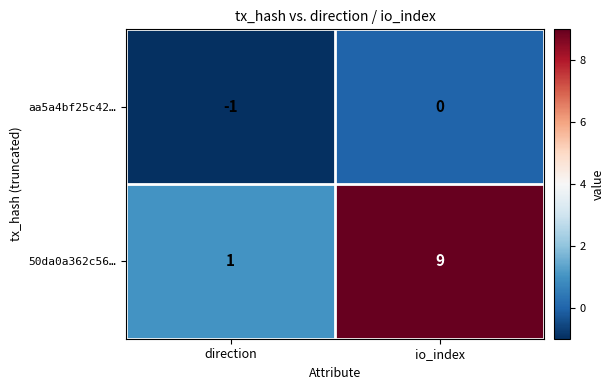

Reading left to right, what are all the values shown in this chart?

aa5a4bf25c42…: -1	0
50da0a362c56…: 1	9